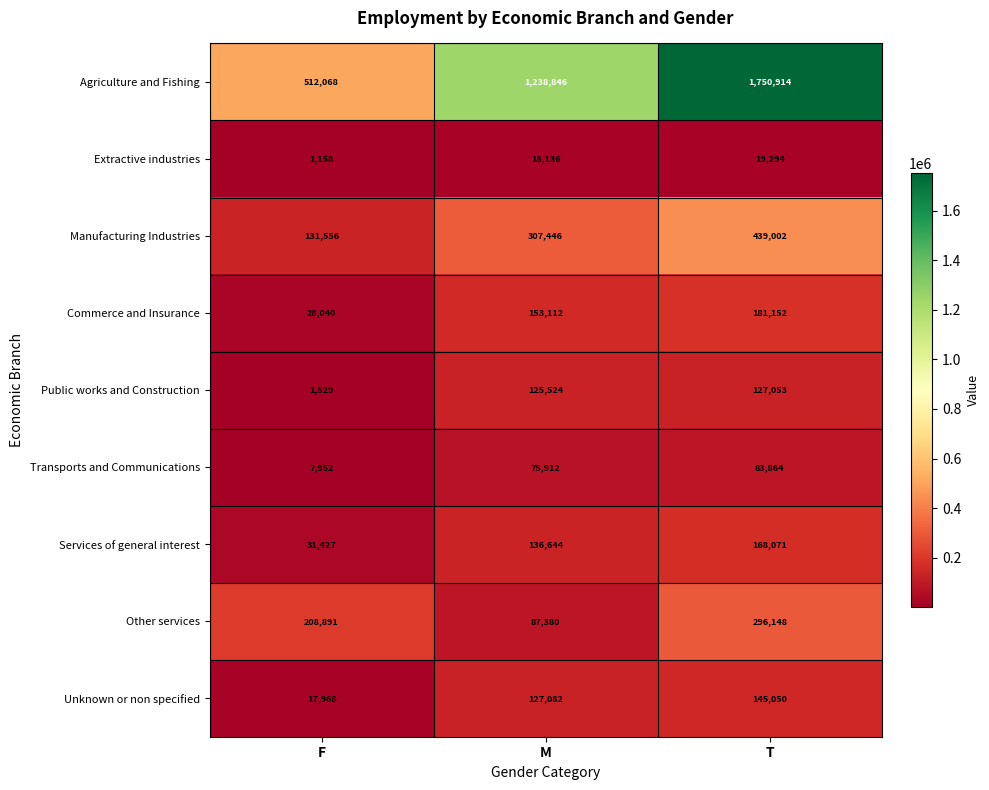

Is it true that Extractive industries equals 1158 at F?

True